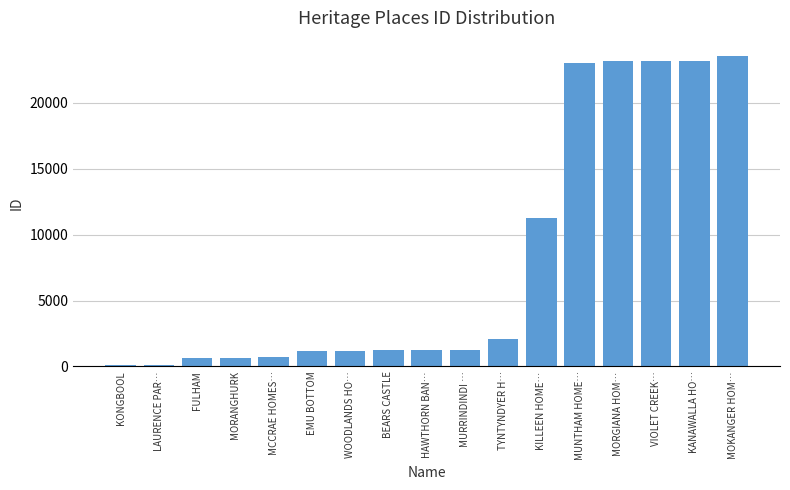

Where is the data nearest to the value 11814?

KILLEEN HOME…